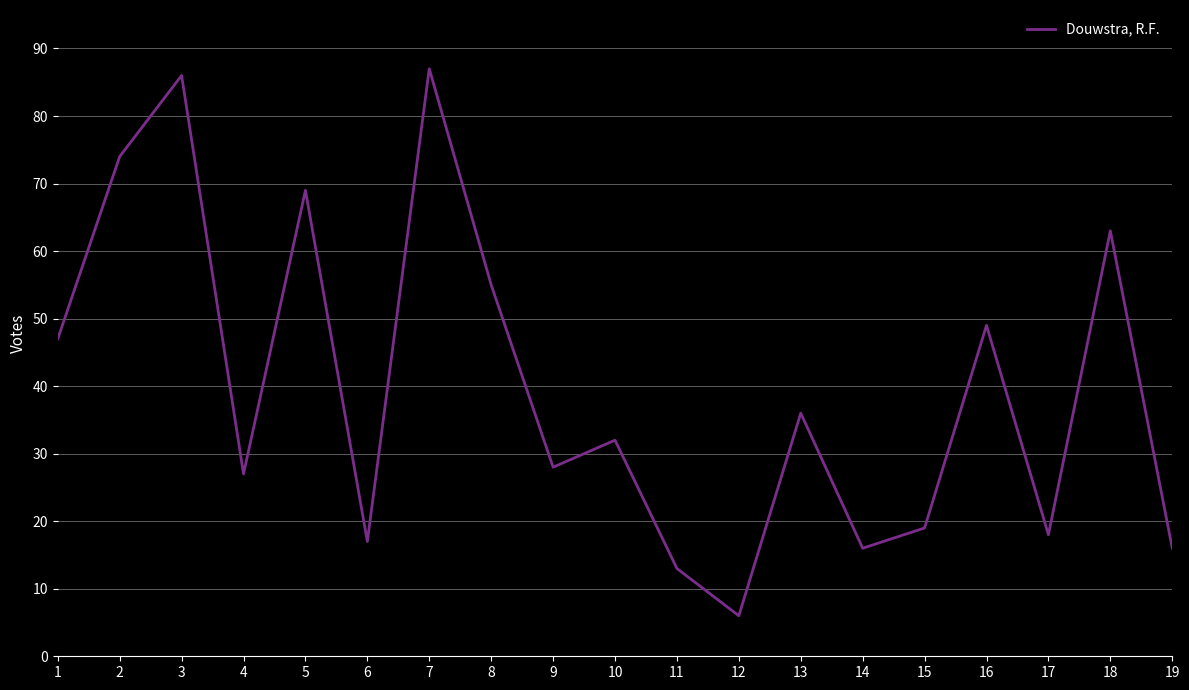

Is it true that the value at 1 is 47?

True